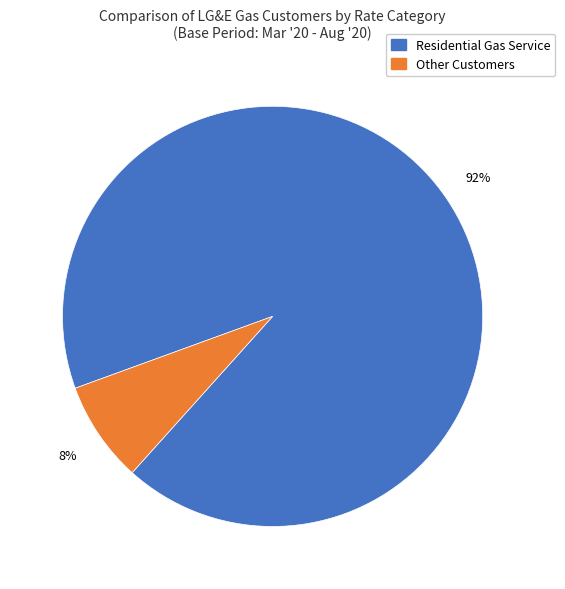

Is there a majority slice in this chart?

Yes